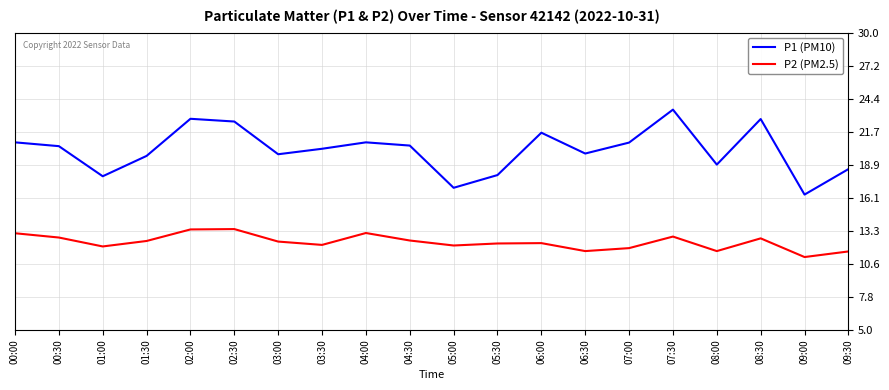

What is the total value across all series at 06:30?

31.5